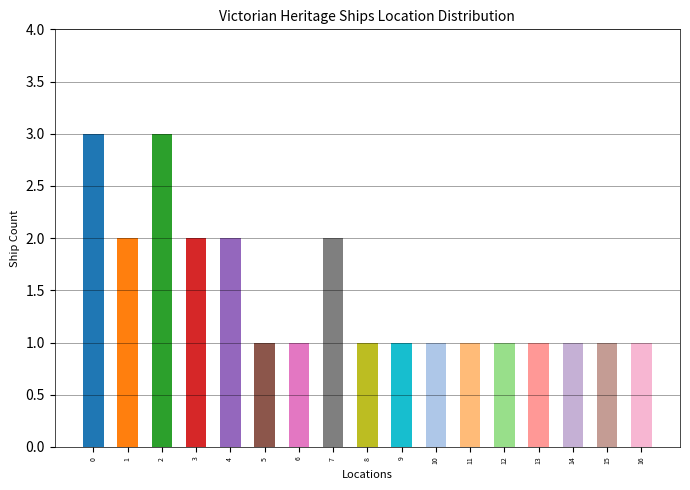

How many values are between 1 and 2?

15